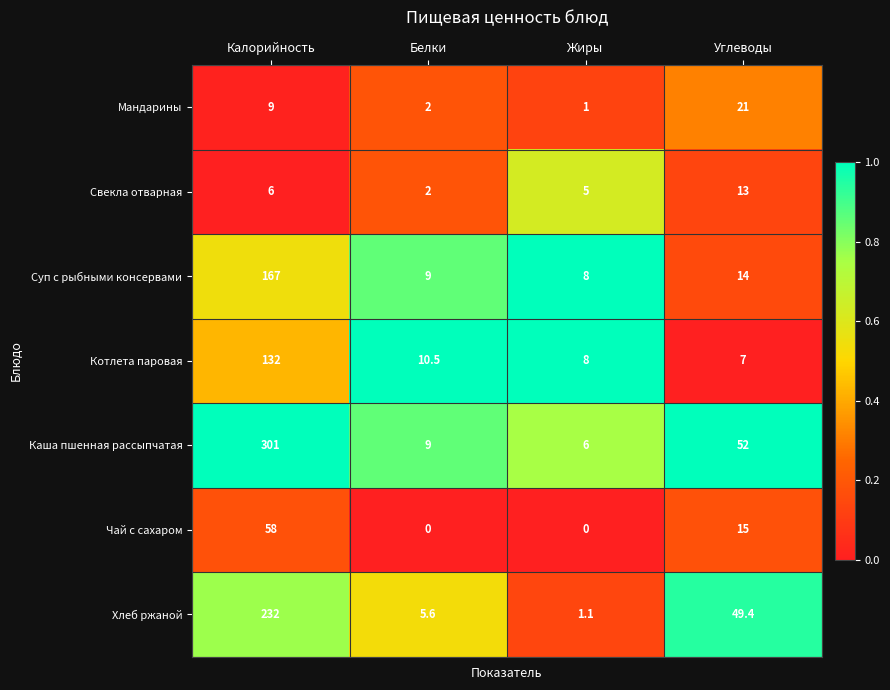

List the series in order of their peak value, highest first.

Каша пшенная рассыпчатая, Хлеб ржаной, Суп с рыбными консервами, Котлета паровая, Чай с сахаром, Мандарины, Свекла отварная